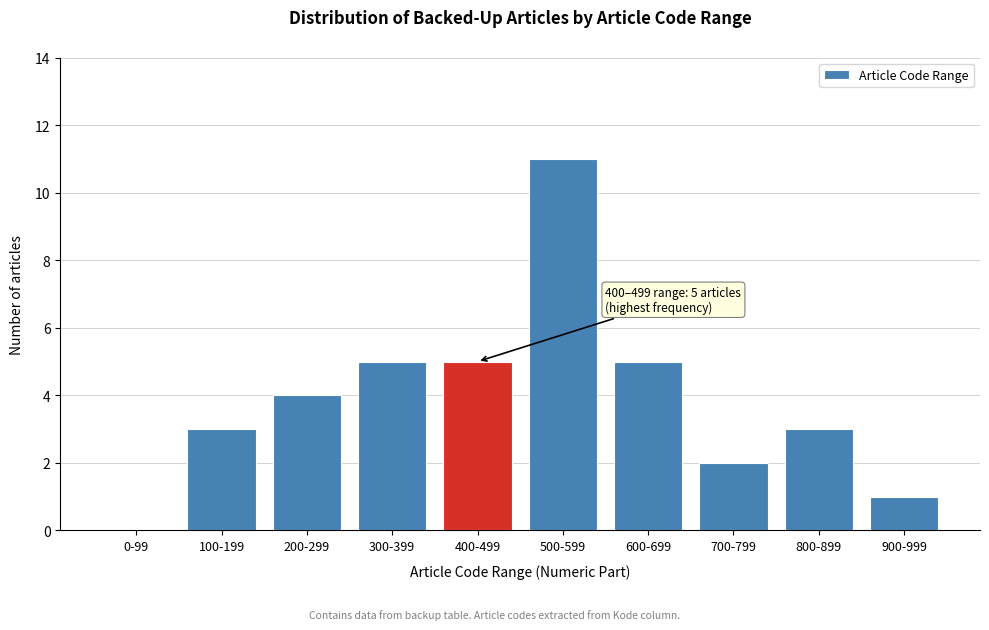

Reading left to right, transcribe all the data shown in this chart.

0-99=0	100-199=3	200-299=4	300-399=5	400-499=5	500-599=11	600-699=5	700-799=2	800-899=3	900-999=1